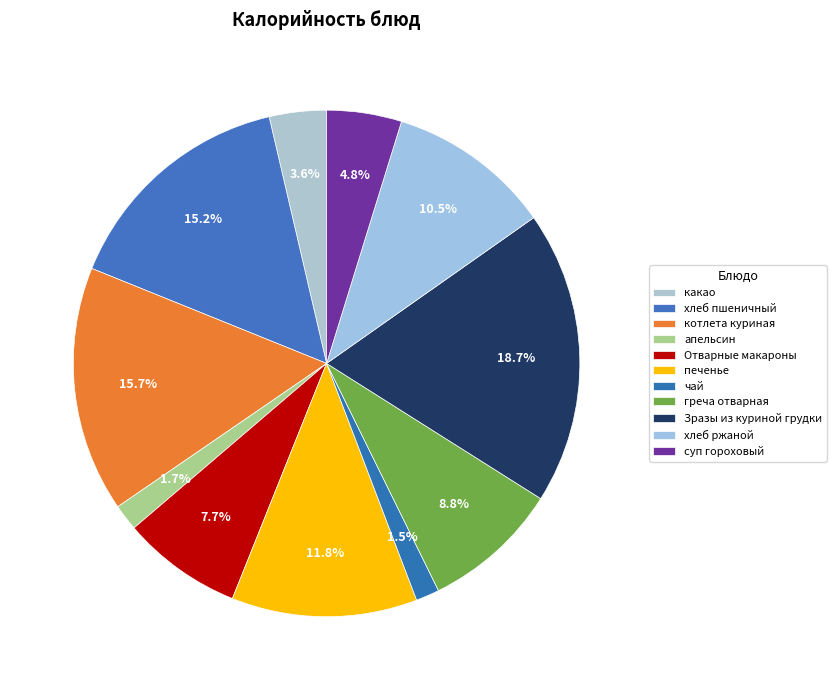

What is the change in value from Отварные макароны to Зразы из куриной грудки?

+191.0